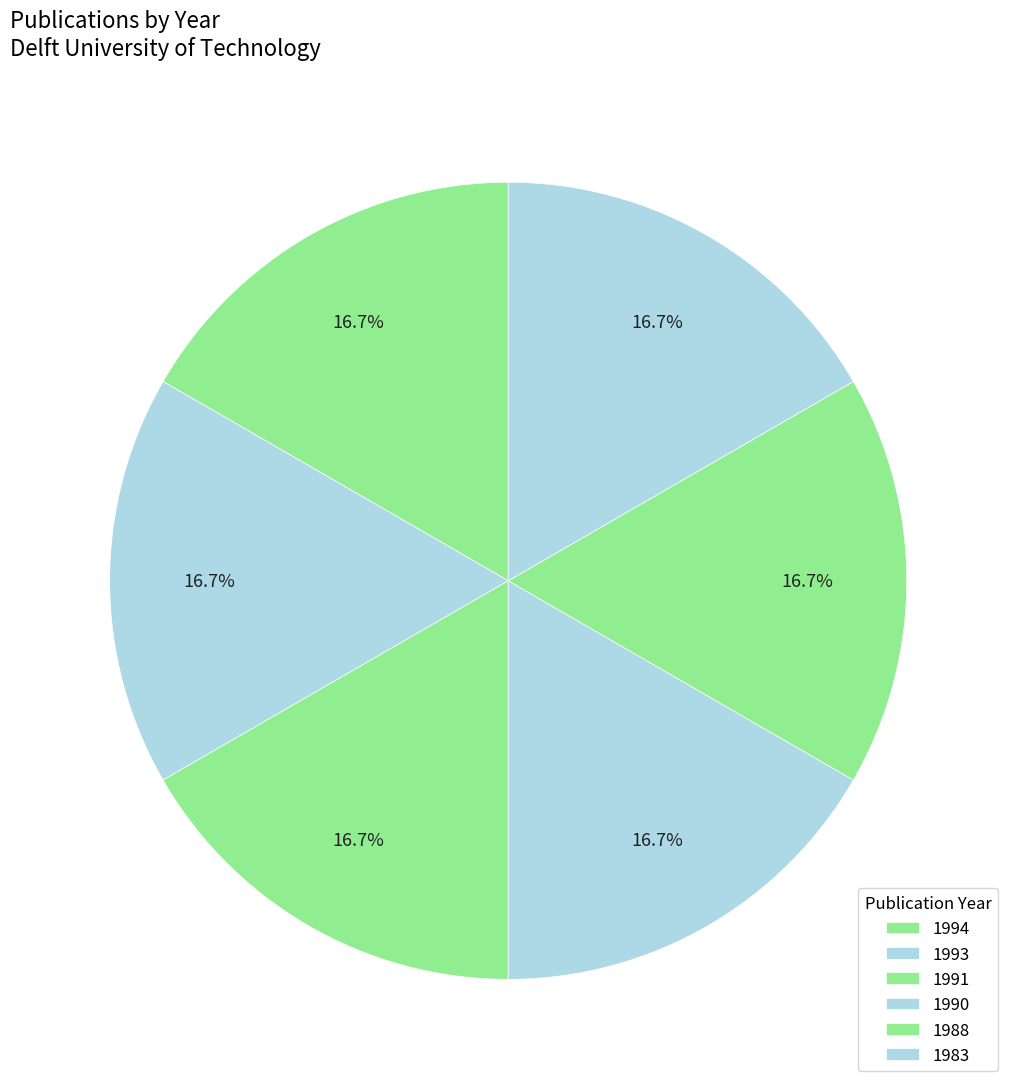

How many segments does this pie chart have?

6